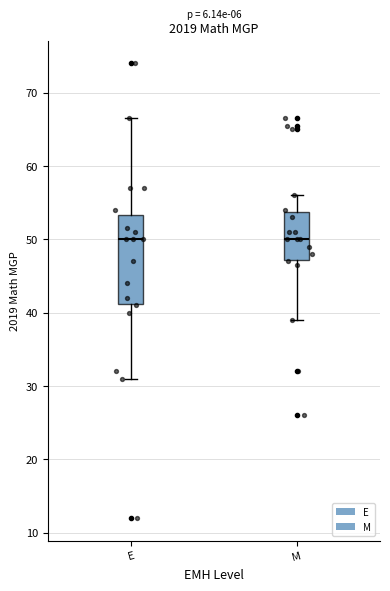

Reading left to right, read every box against the y-axis: the position of its median line, the range the box covers, and the ends of its whiskers. The values are not printed on the chart, so give them approximately, as read against the axis.

E: median 50, box 41 to 53, whiskers 31 to 67
M: median 50, box 47 to 54, whiskers 39 to 56